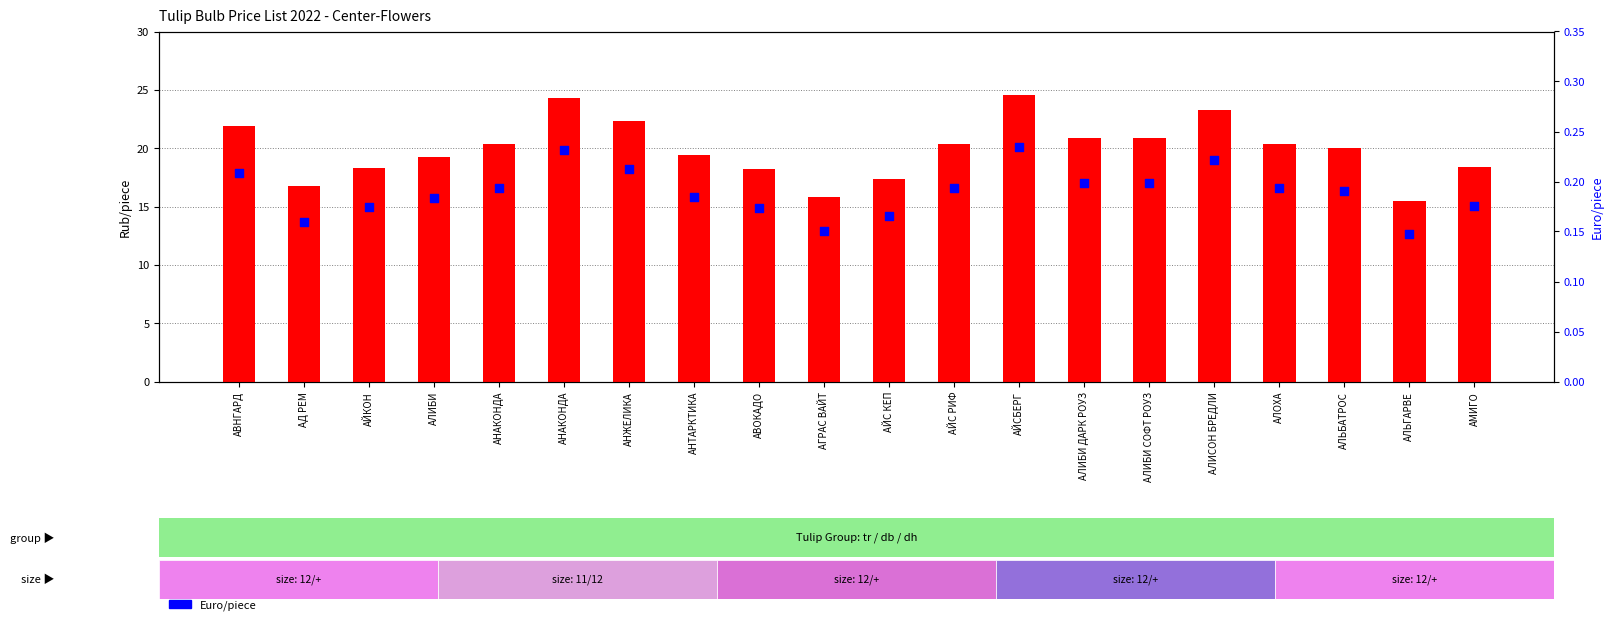

What are all the series names shown in the legend?

Rub/piece, Euro/piece